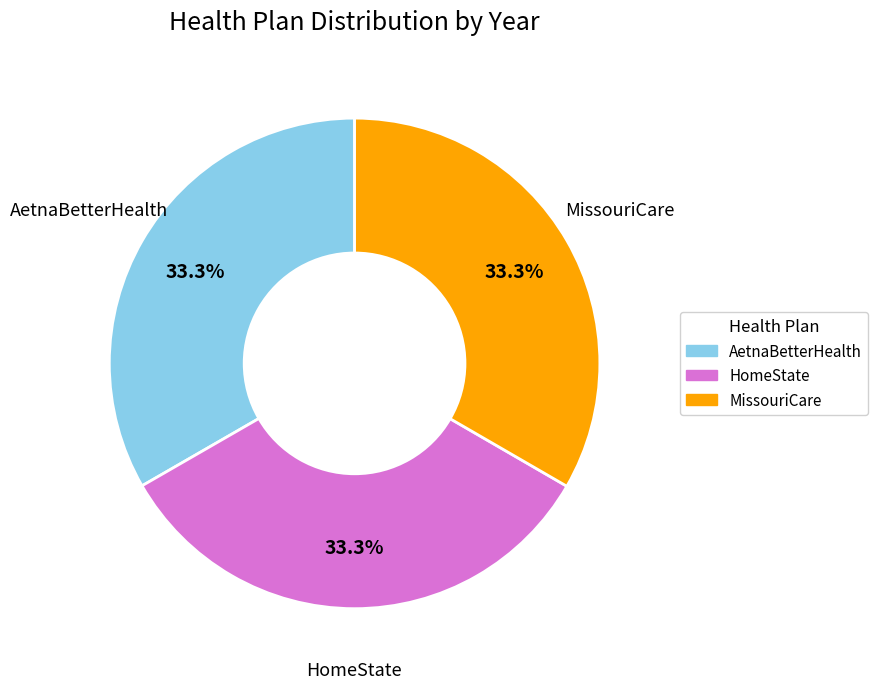

What is the total percentage of HomeState and MissouriCare?

66.7%